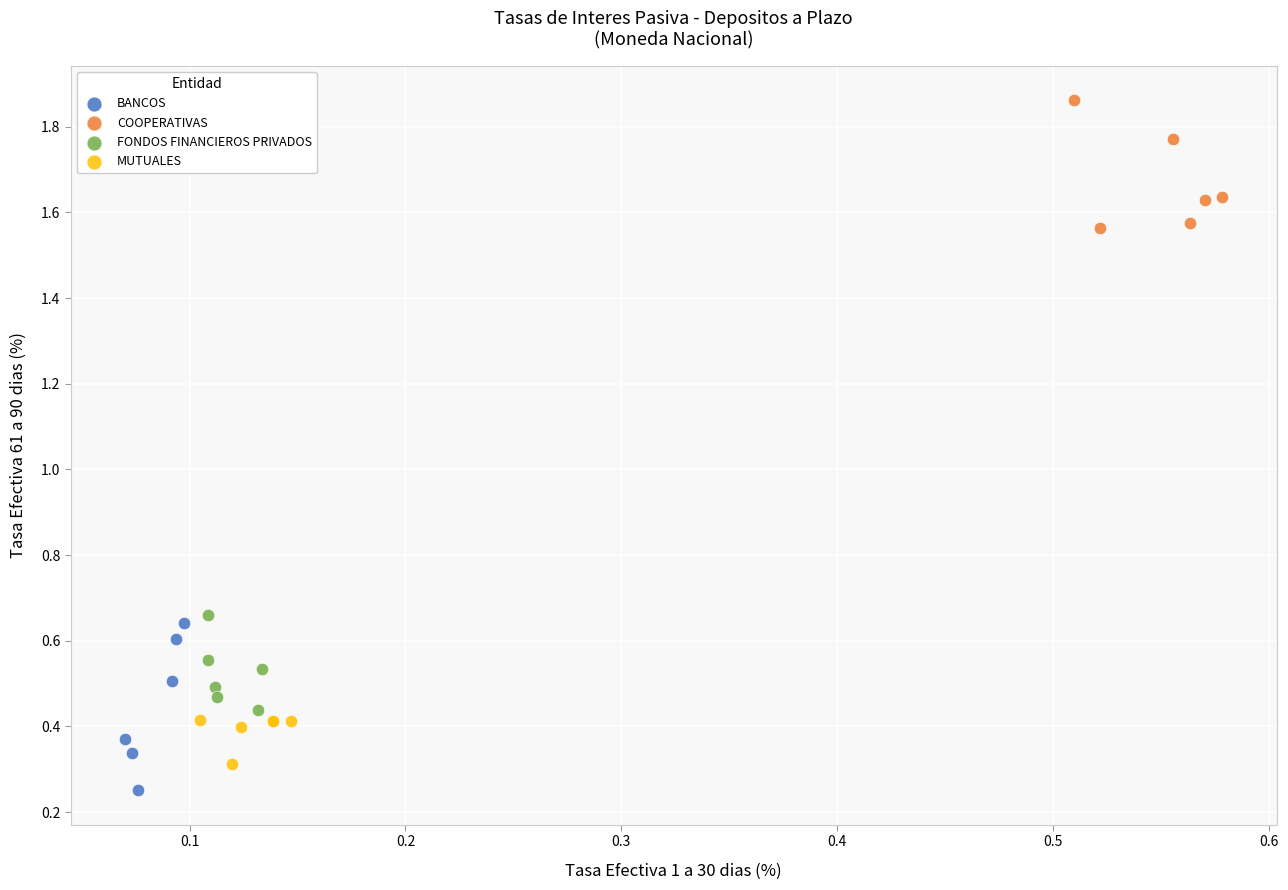

Which series contains the highest Y value?

COOPERATIVAS